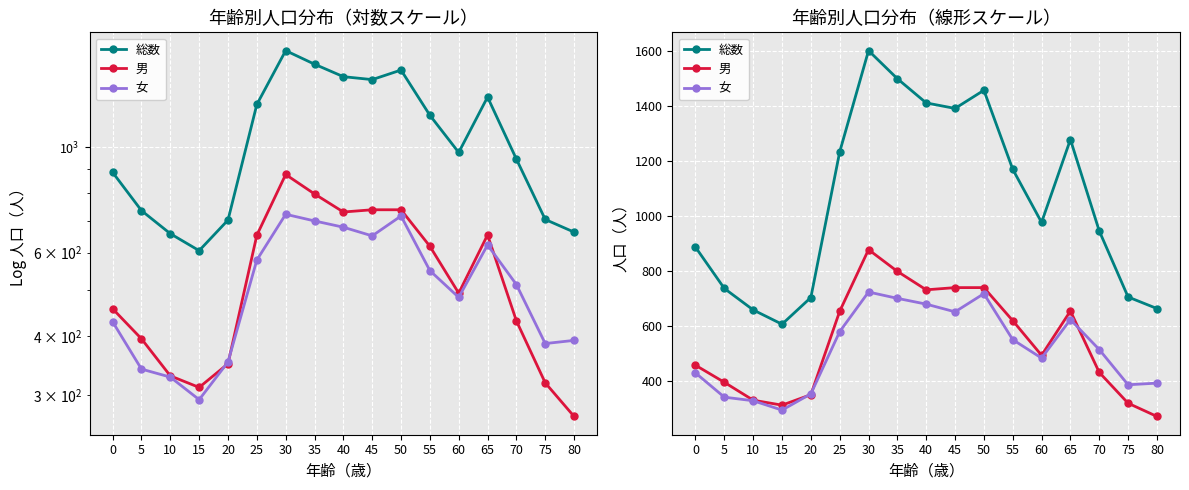

How many lines are shown in the chart?

3